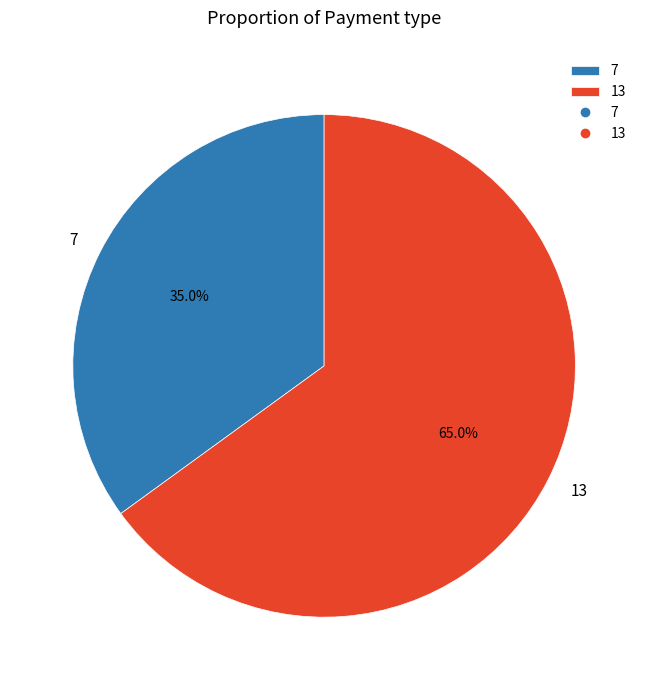

How much of the chart is everything except 13?

35.0%